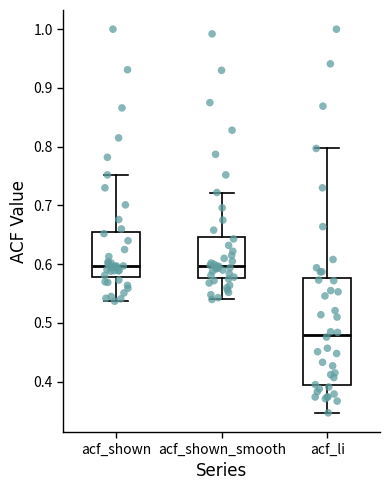

Comparing the boxes themselves (not the whiskers), which one is the tallest?

acf_li